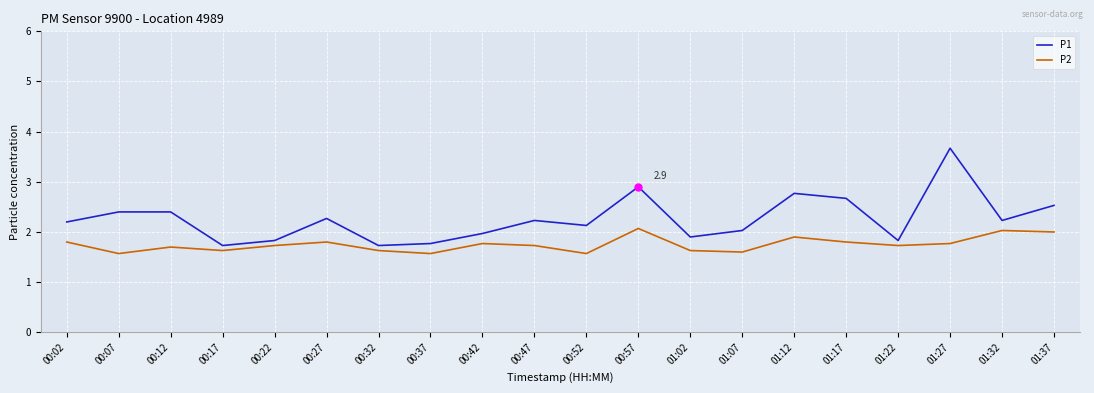

What is the highest value of the P1 series?

3.7